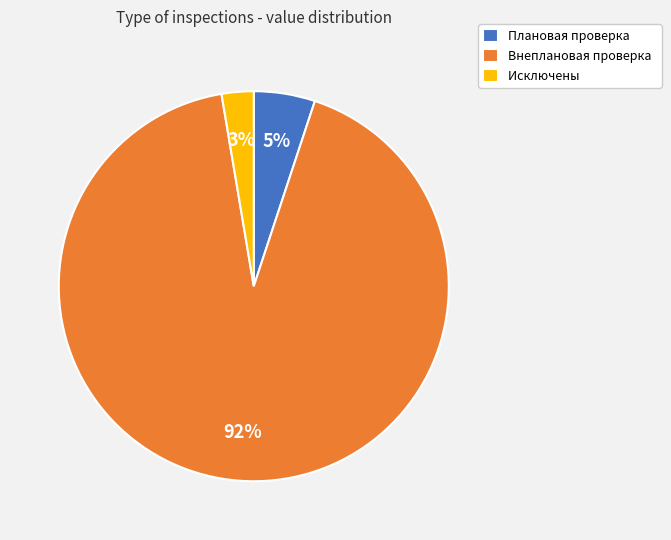

To the nearest percent, what portion does Исключены represent?

3%